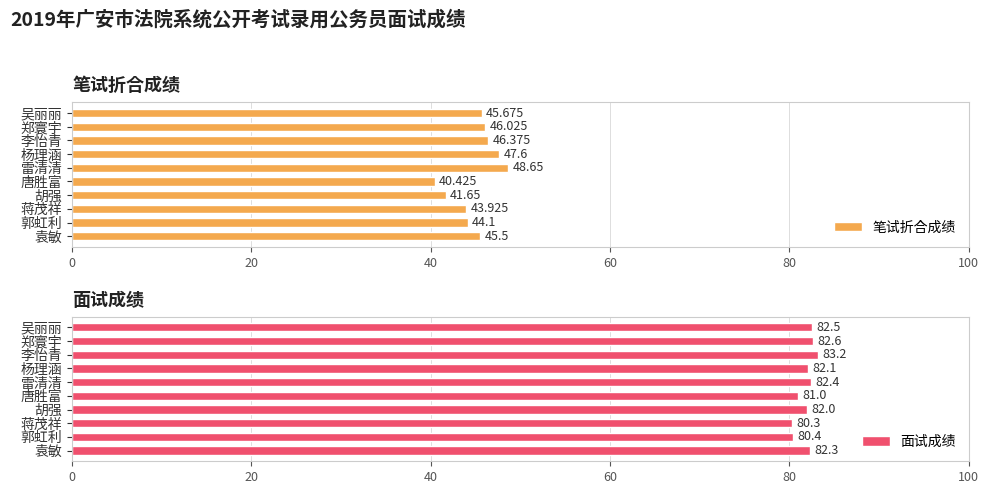

True or false: 笔试折合成绩 has a value of 65.7 at 杨理涵.

False